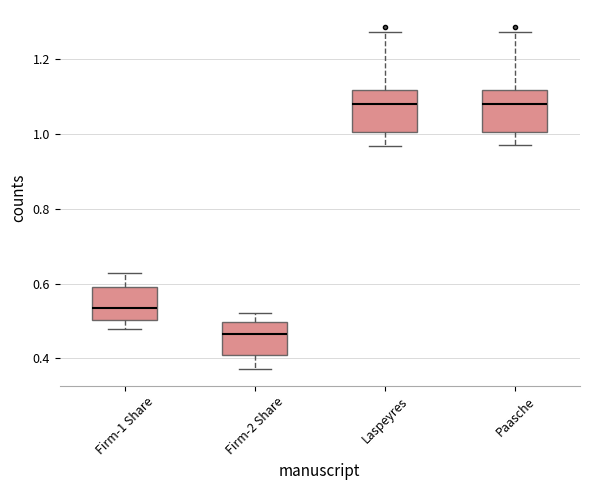

Where does the median line of the box for Firm-2 Share sit on the y-axis? The values are not printed on the chart, so give them approximately, as read against the axis.

0.46